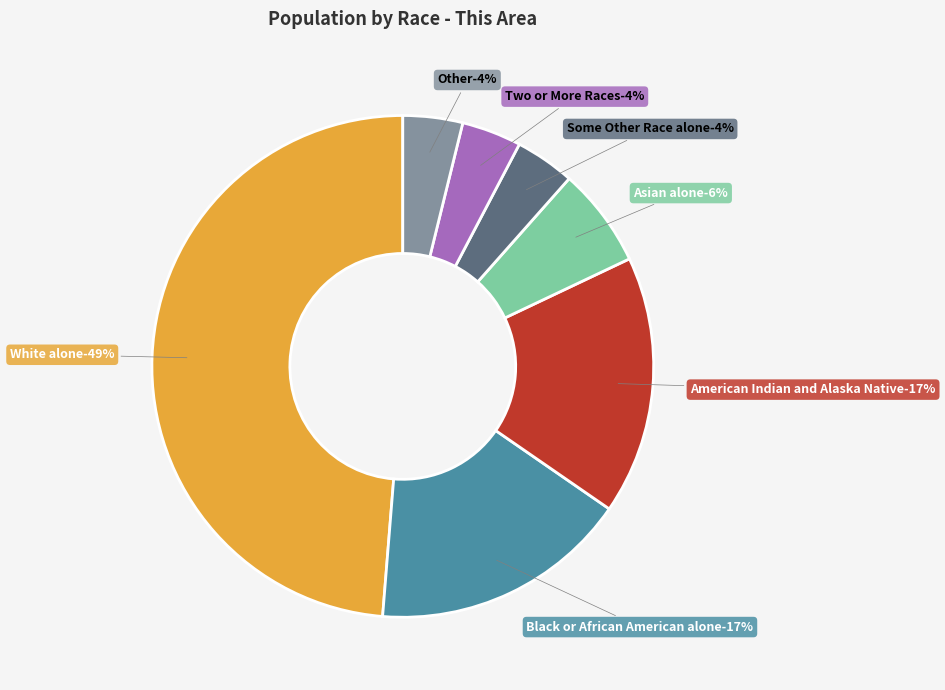

What percentage do Other and White alone together represent?

52.6%